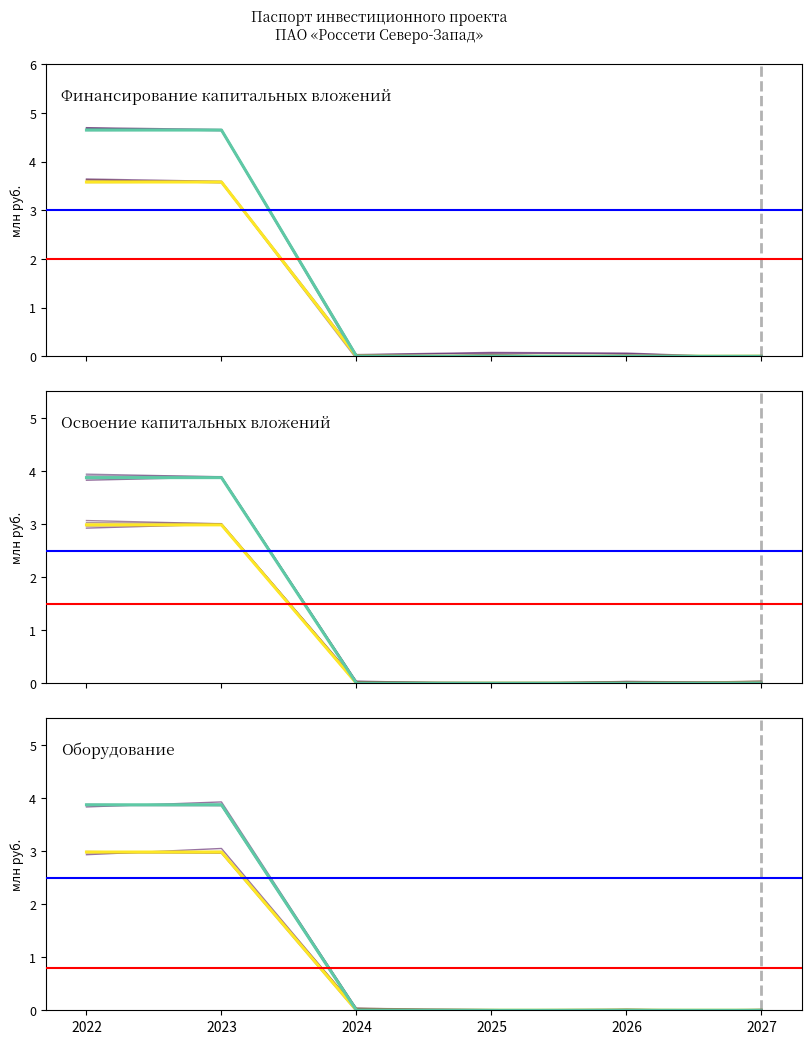

How many Финансирование (Корр.) values are between 0 and 4?

4